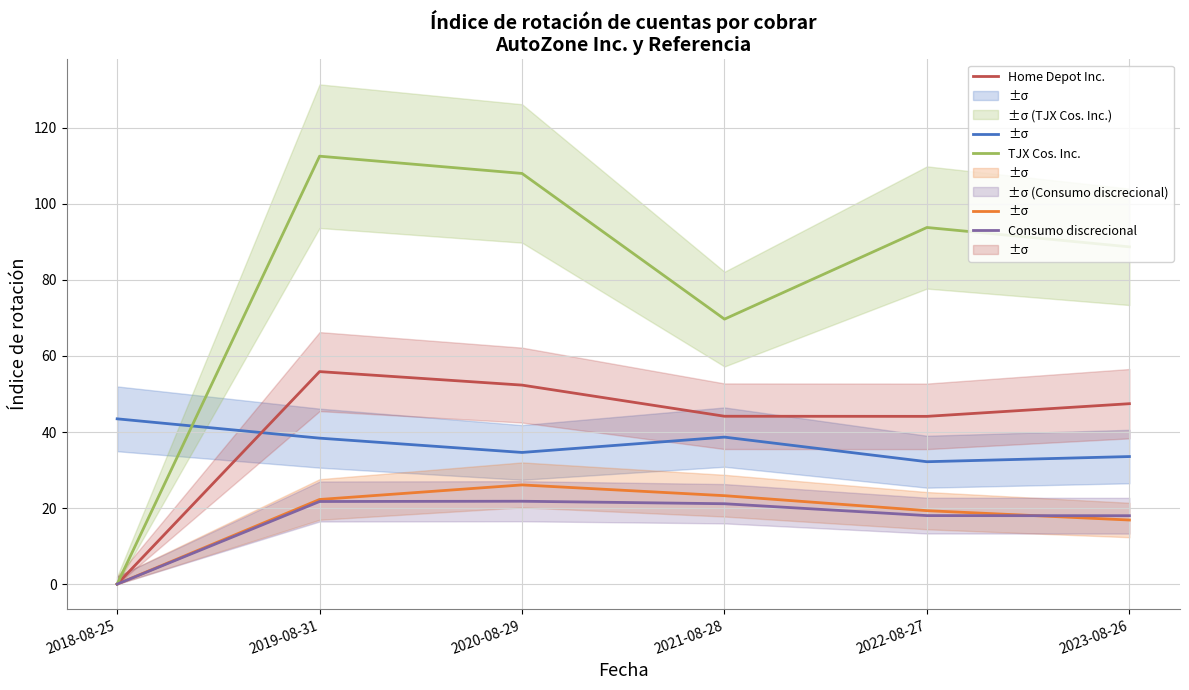

What is the average value of the TJX Cos. Inc. series?

78.8